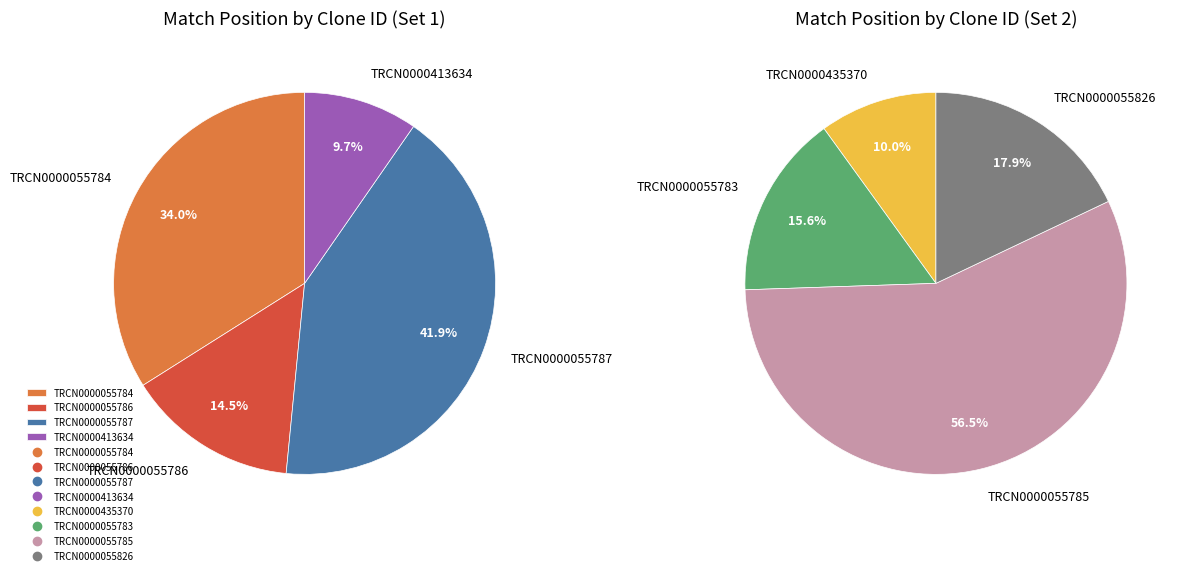

Rank the categories by value from lowest to highest.

TRCN0000413634, TRCN0000435370, TRCN0000055786, TRCN0000055783, TRCN0000055826, TRCN0000055784, TRCN0000055787, TRCN0000055785